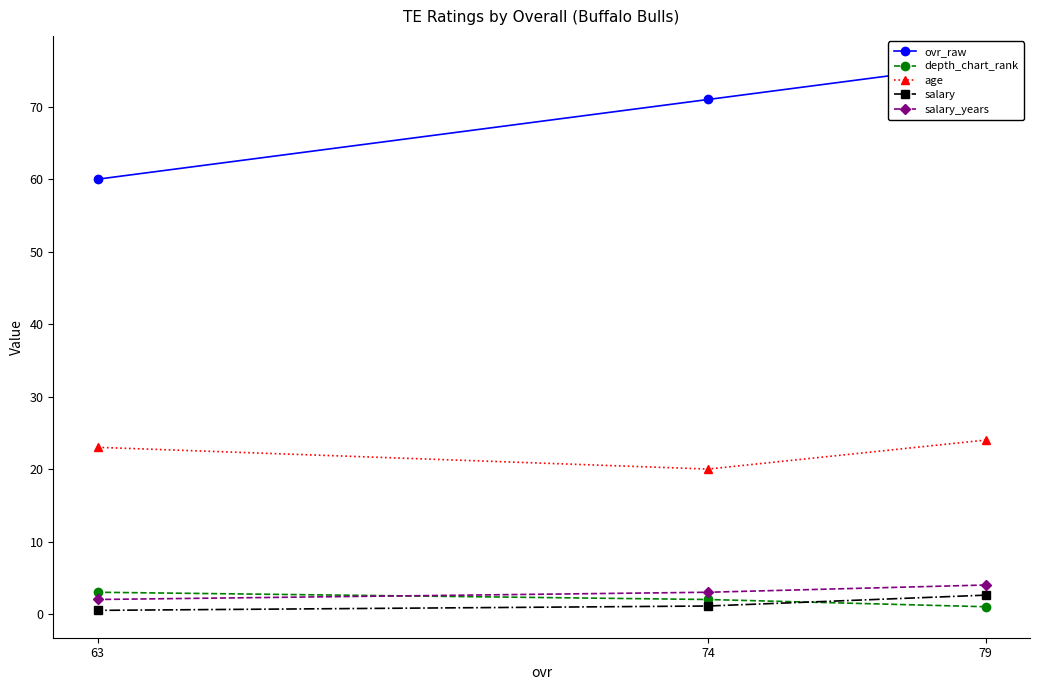

What is the sum of all ovr_raw values?

207.0